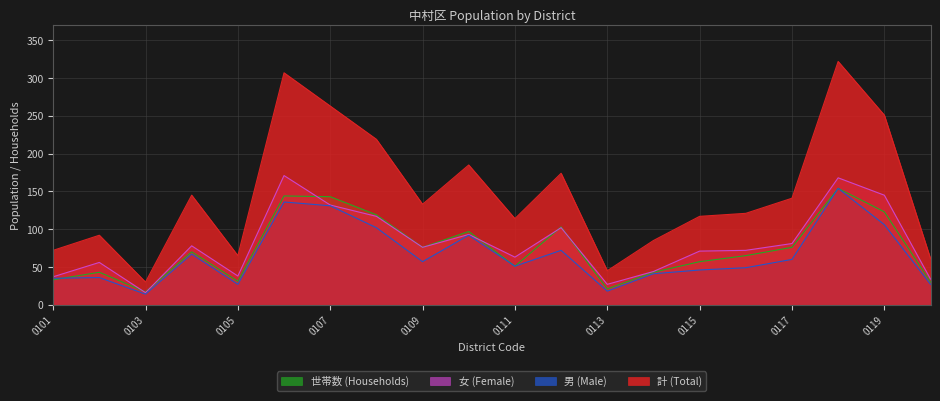

Is it true that 世帯数 (Households) equals 119 at 0108?

True